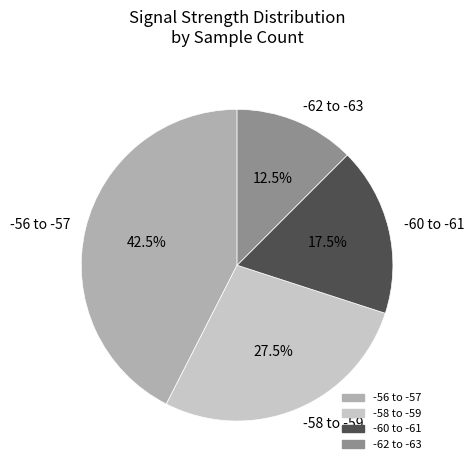

Which slice is the smallest?

-62 to -63